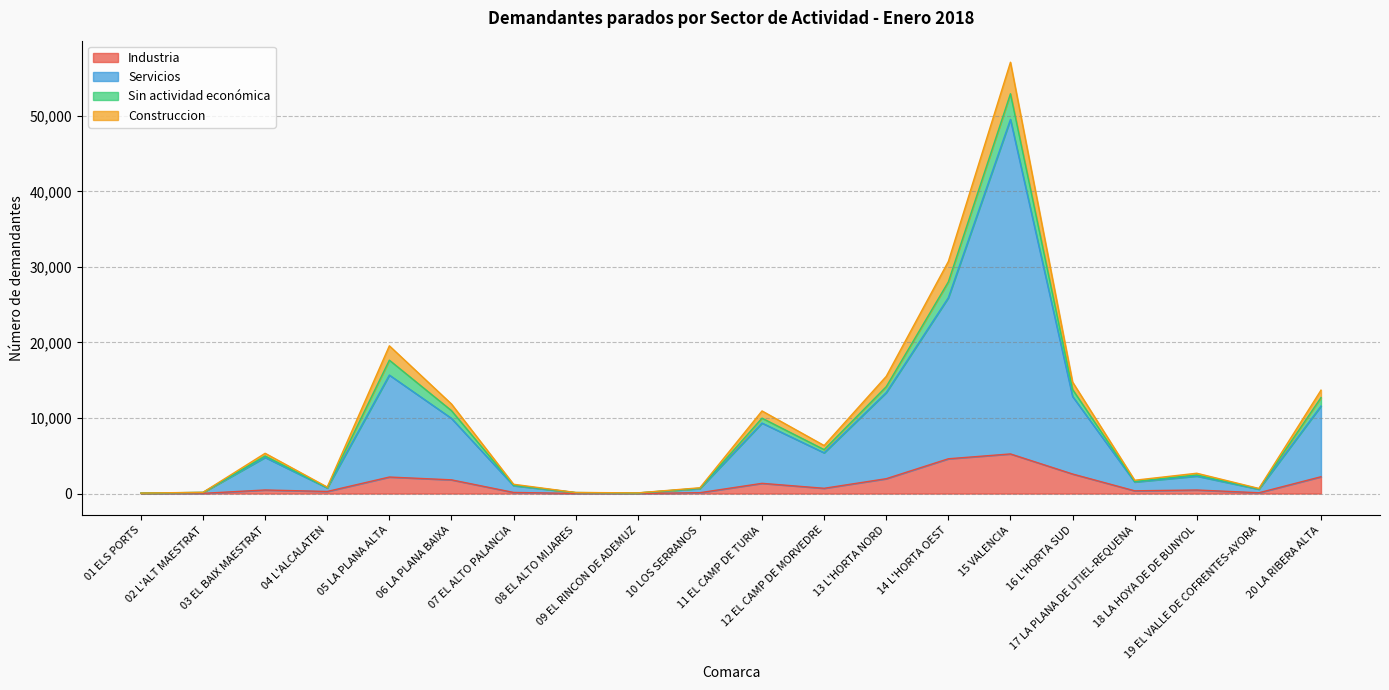

Does the chart display data point markers on the line(s)?

No